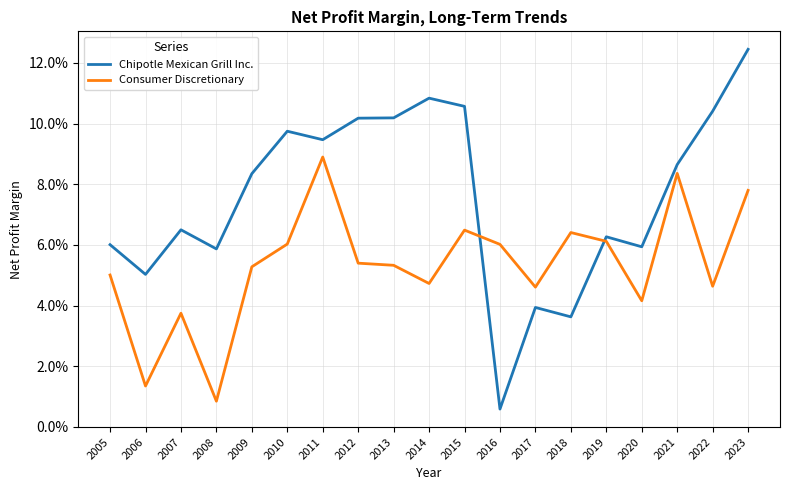

Reading left to right, extract all data points from this chart.

Chipotle Mexican Grill Inc.: 0.1	0.1	0.1	0.1	0.1	0.1	0.1	0.1	0.1	0.1	0.1	0.0	0.0	0.0	0.1	0.1	0.1	0.1	0.1
Consumer Discretionary: 0.1	0.0	0.0	0.0	0.1	0.1	0.1	0.1	0.1	0.0	0.1	0.1	0.0	0.1	0.1	0.0	0.1	0.0	0.1